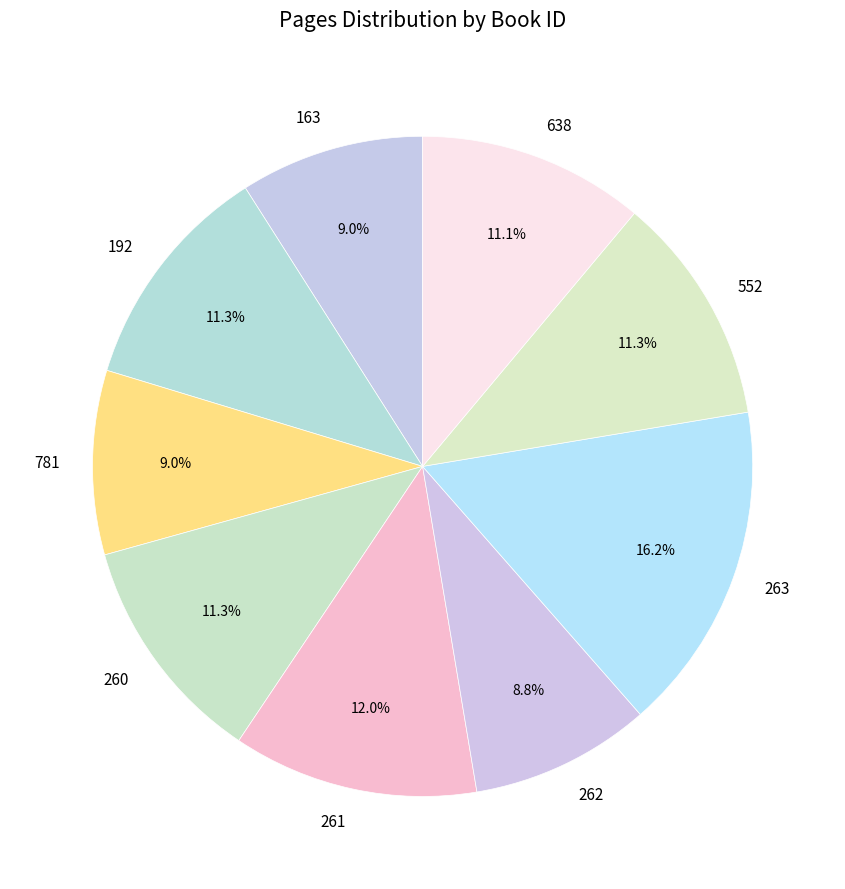

What is the ratio of the value at 262 to the value at 192?

0.8